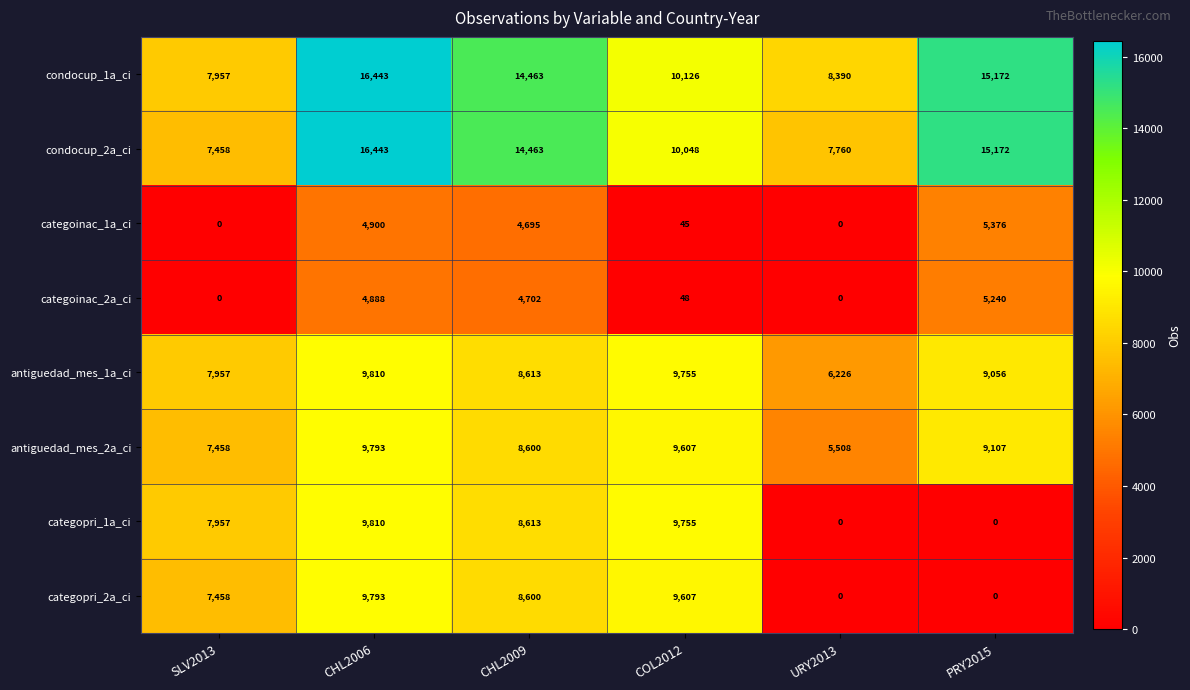

How many series are shown in this chart?

8